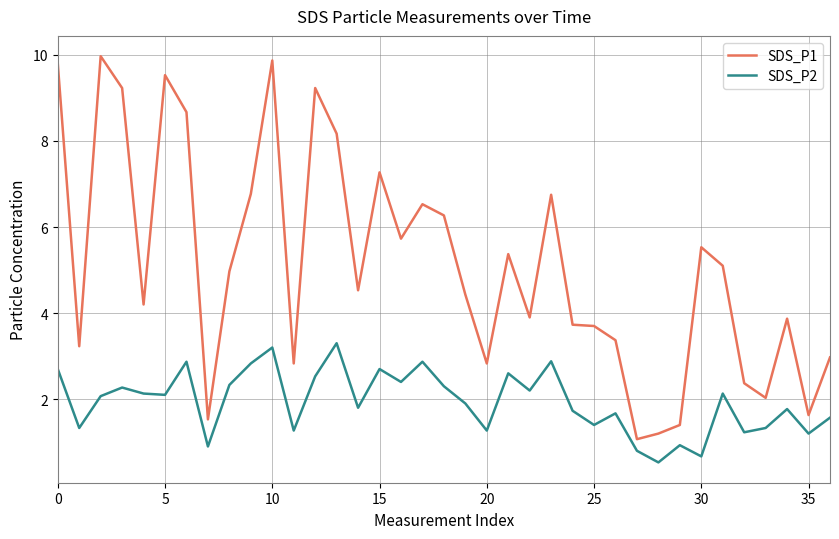

Which series has the widest spread of values?

SDS_P1